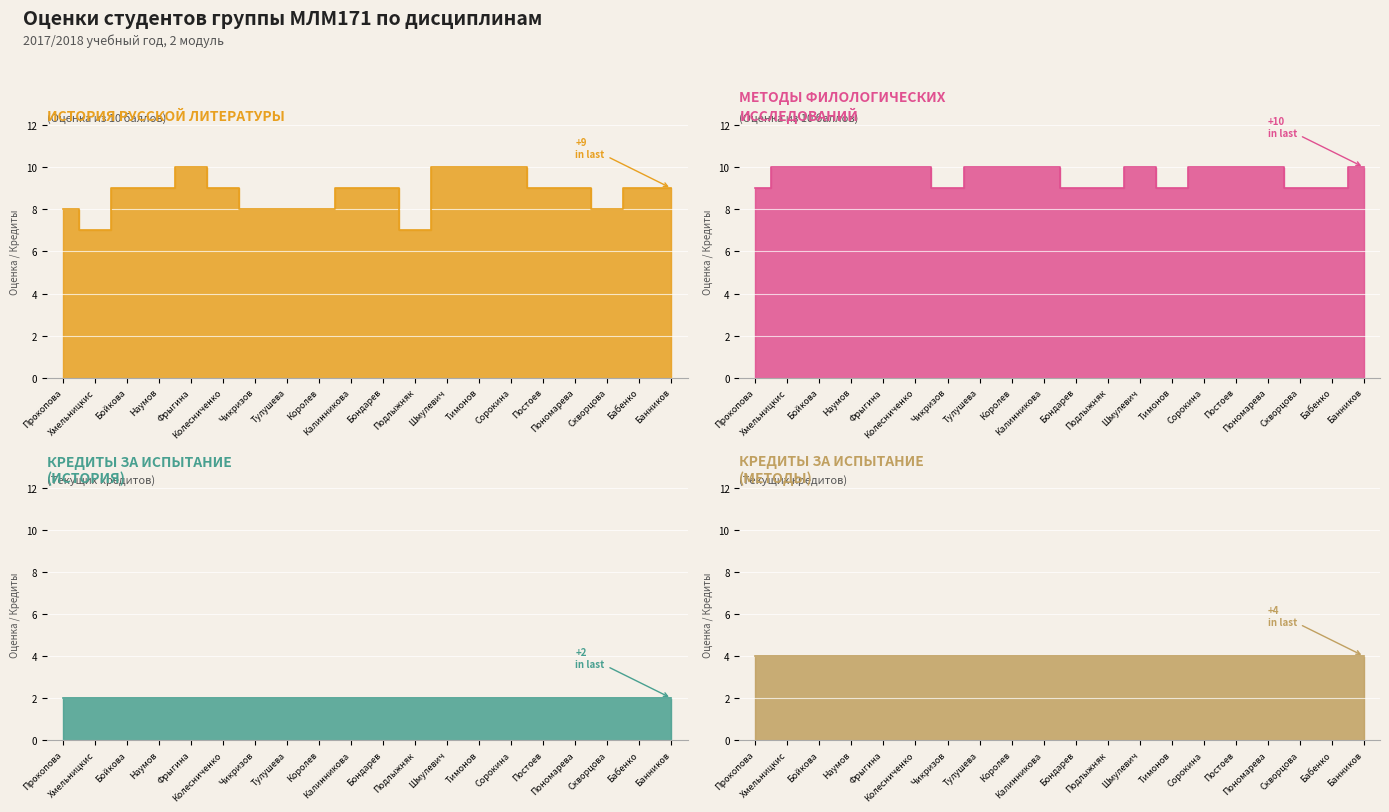

What is the average value of the История русской литературы series?

9